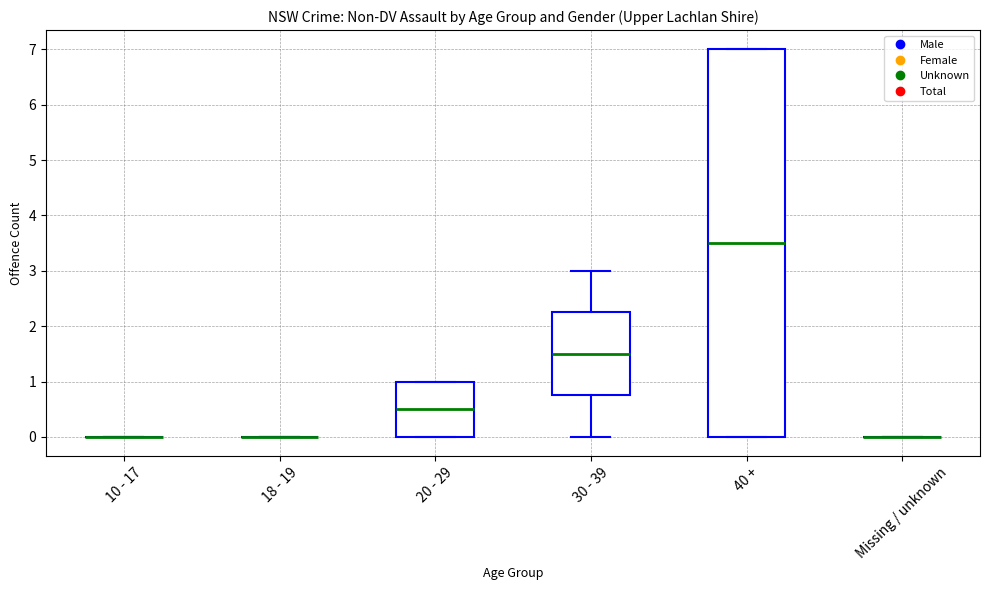

Reading left to right, transcribe this box plot: for each box, give where its median line is, the range the box spans, and where its two whiskers end, as read against the y-axis. The values are not printed on the chart, so give them approximately, as read against the axis.

10 - 17: box collapsed to a line at 0.0, whiskers 0.0 to 0.0
18 - 19: box collapsed to a line at 0.0, whiskers 0.0 to 0.0
20 - 29: median 0.5, box 0.0 to 1.0, whiskers 0.0 to 1.0
30 - 39: median 1.5, box 0.8 to 2.3, whiskers 0.0 to 3.0
40 +: median 3.5, box 0.0 to 7.0, whiskers 0.0 to 7.0
Missing / unknown: box collapsed to a line at 0.0, whiskers 0.0 to 0.0